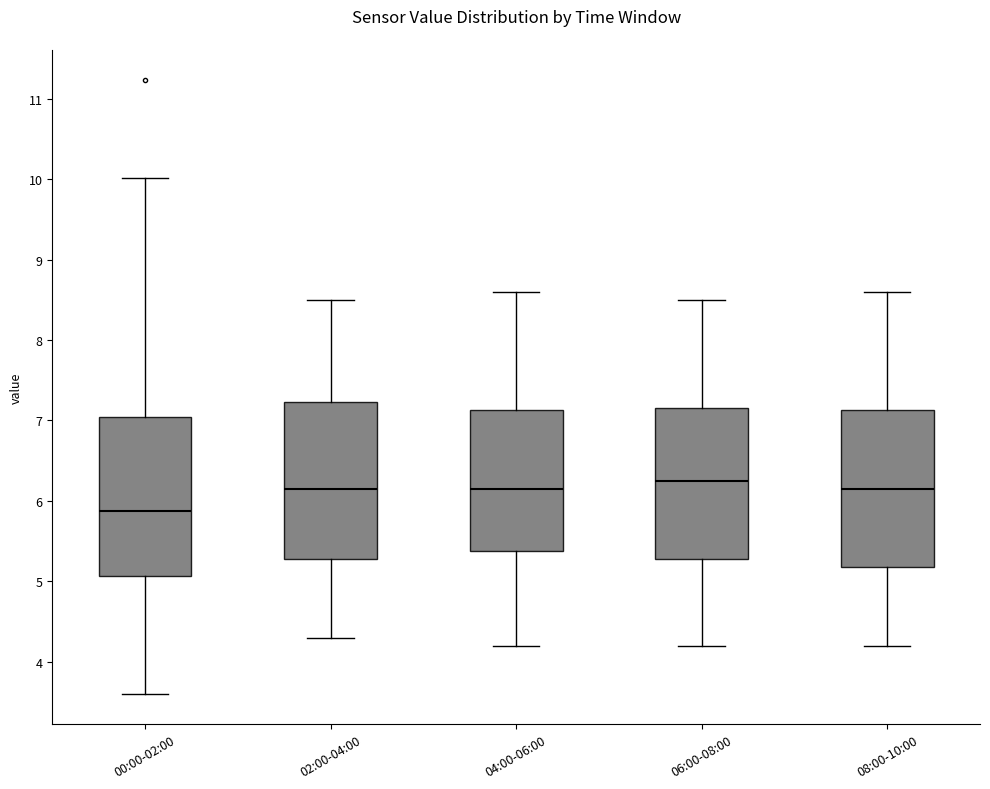

Reading left to right, transcribe this box plot: for each box, give where its median line is, the range the box spans, and where its two whiskers end, as read against the y-axis. The values are not printed on the chart, so give them approximately, as read against the axis.

00:00-02:00: median 5.9, box 5.1 to 7.0, whiskers 3.6 to 10.0
02:00-04:00: median 6.2, box 5.3 to 7.2, whiskers 4.3 to 8.5
04:00-06:00: median 6.2, box 5.4 to 7.1, whiskers 4.2 to 8.6
06:00-08:00: median 6.3, box 5.3 to 7.2, whiskers 4.2 to 8.5
08:00-10:00: median 6.2, box 5.2 to 7.1, whiskers 4.2 to 8.6